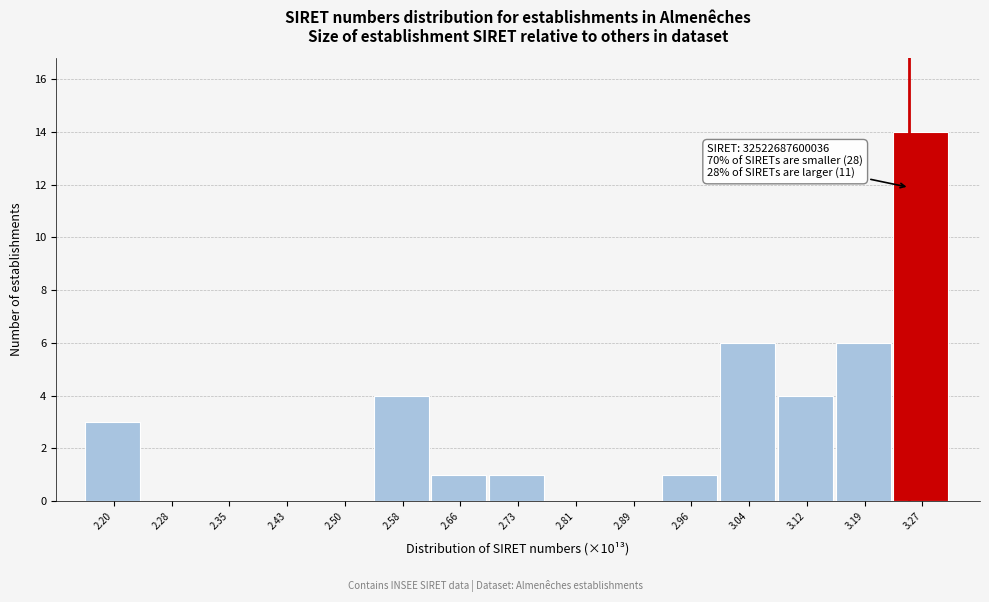

Reading right to left, what are all the values shown in this chart?

3.27=14	3.19=6	3.12=4	3.04=6	2.96=1	2.89=0	2.81=0	2.73=1	2.66=1	2.58=4	2.50=0	2.43=0	2.35=0	2.28=0	2.20=3